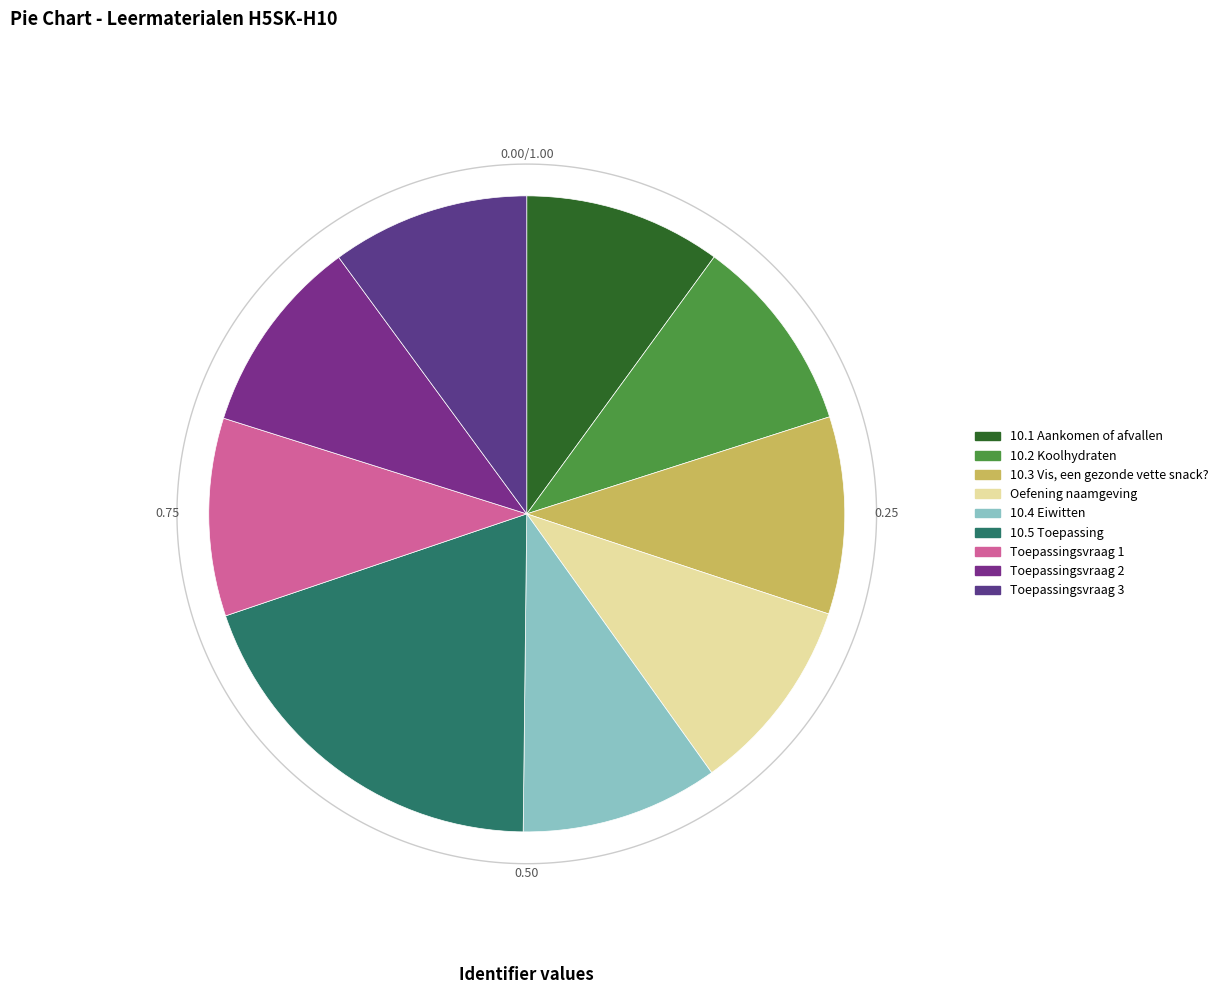

What portion of the pie excludes 10.1 Aankomen of afvallen?

90.0%